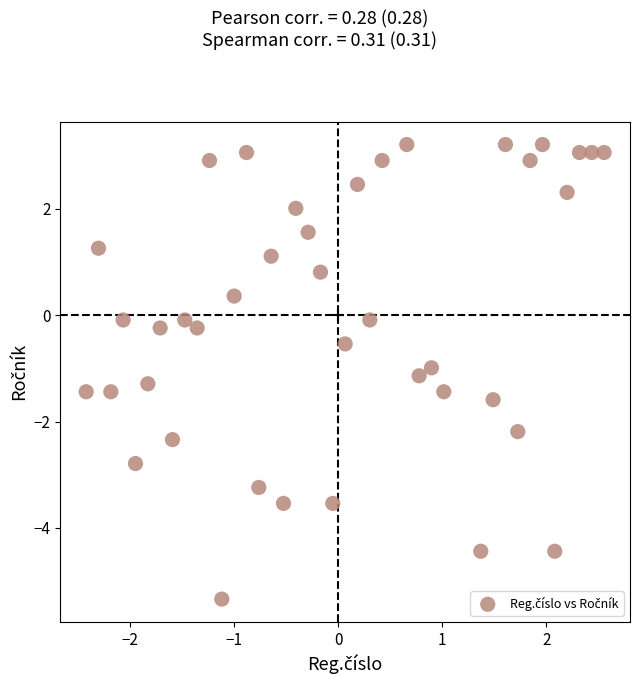

What is the range of X values (max minus min)?

5.0